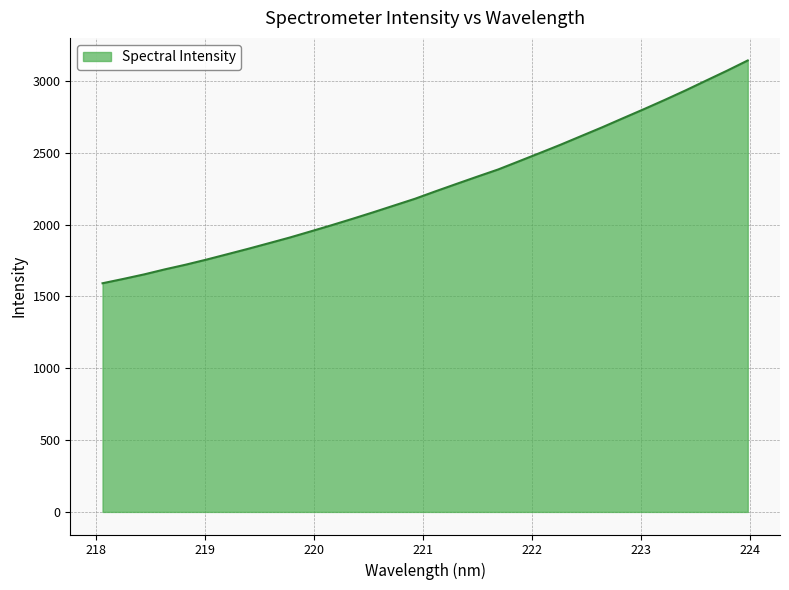

What is the minimum value shown in the chart?

1591.2